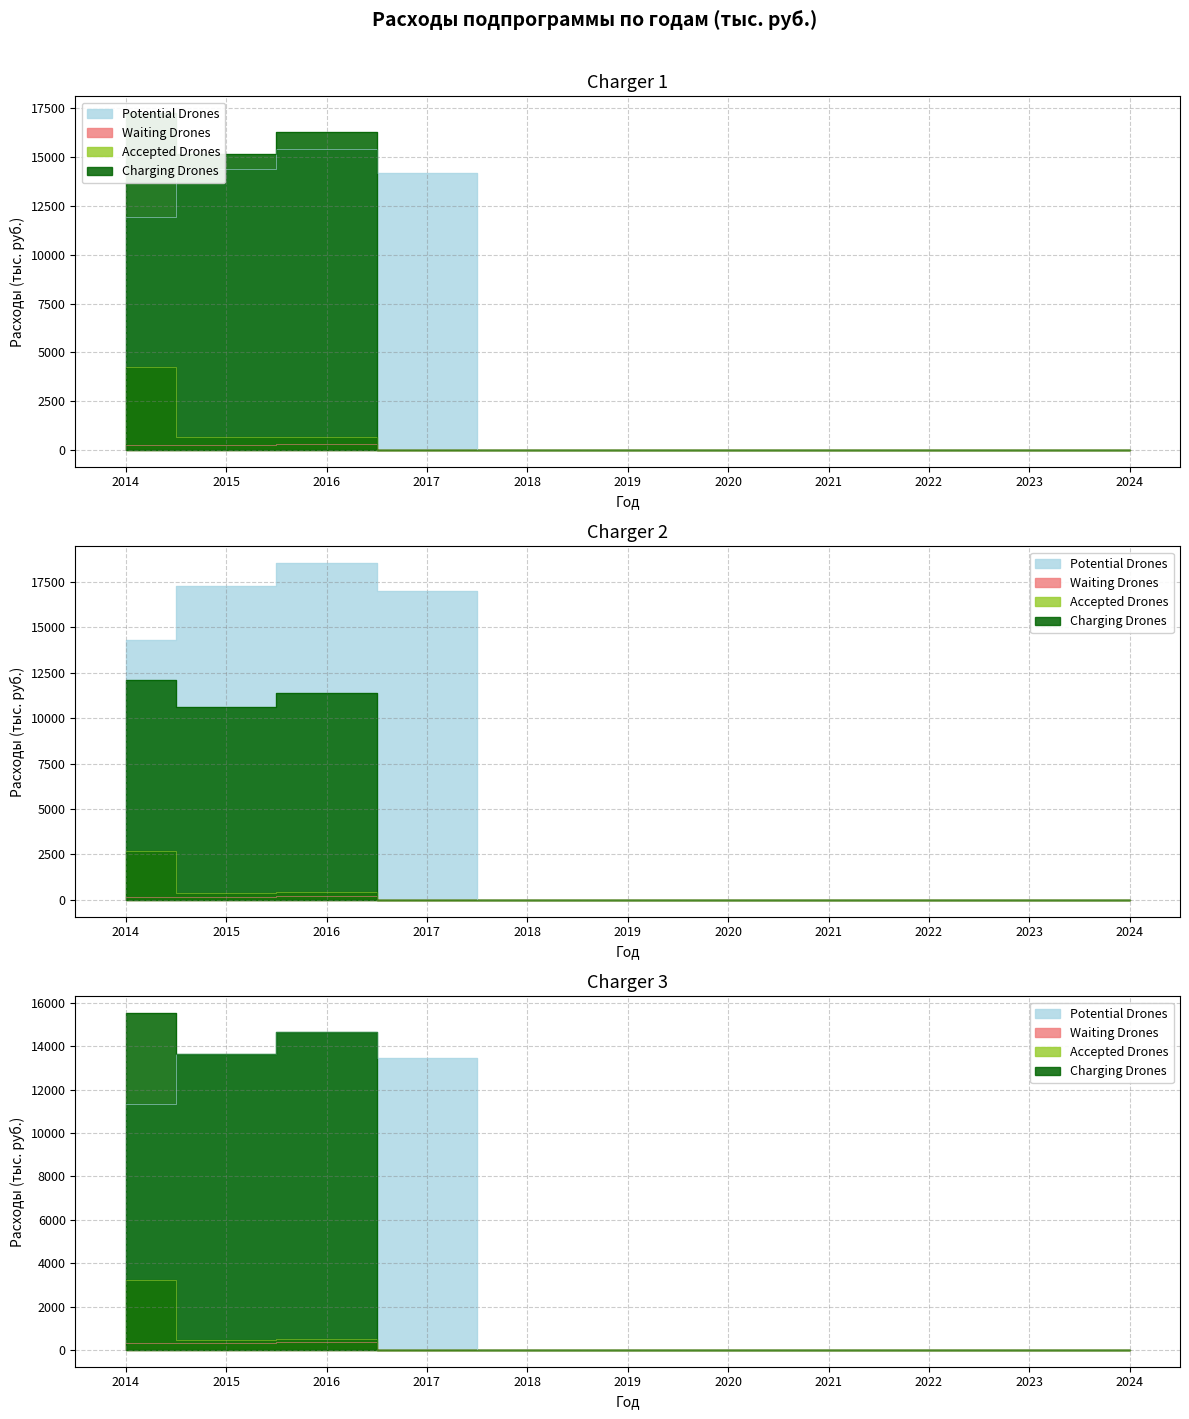

Is it true that Charging Drones equals 28131.2 at 2014?

False